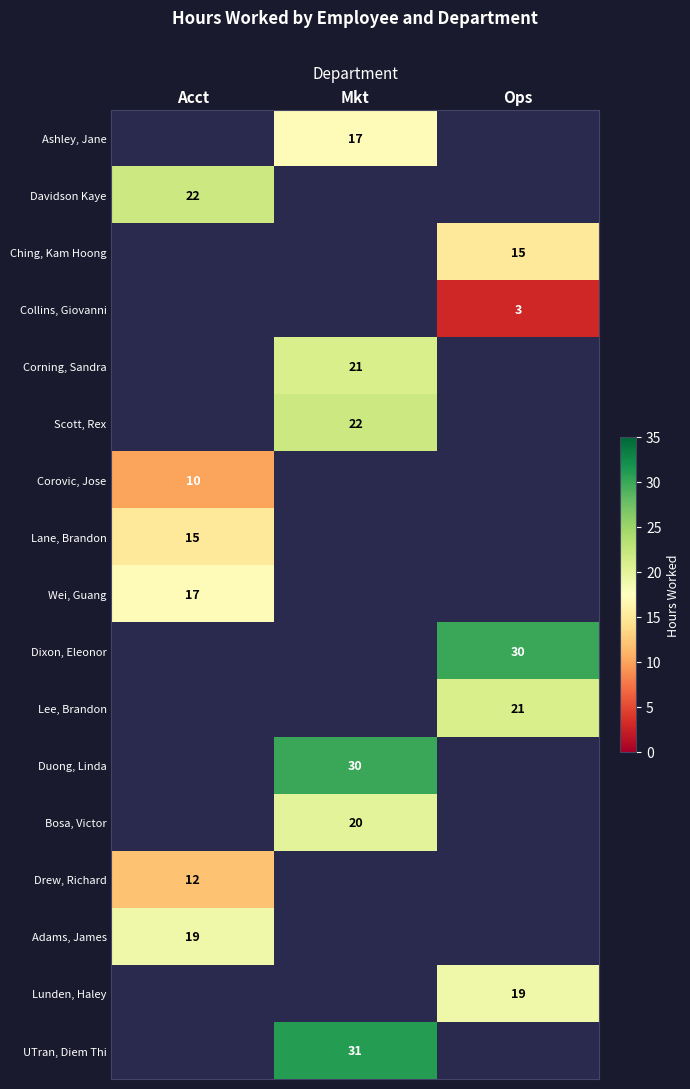

The value of Corovic, Jose at Acct is 15. True or false?

False